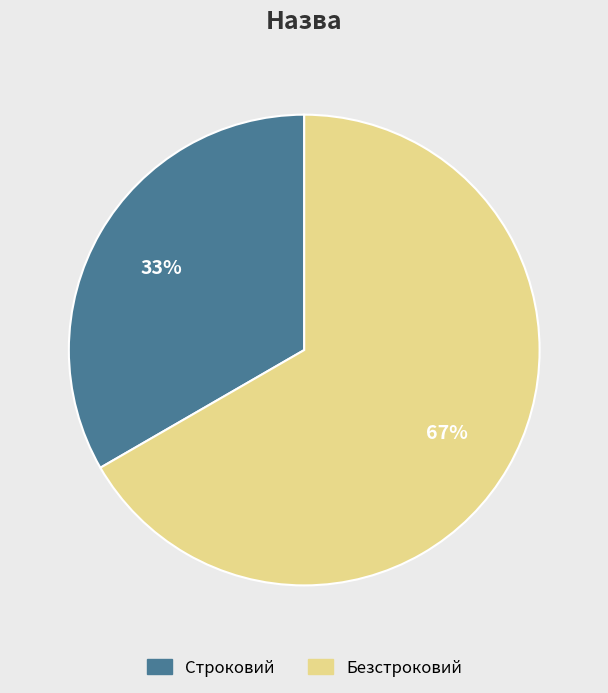

Do Строковий and Безстроковий together represent more than half of the pie?

Yes